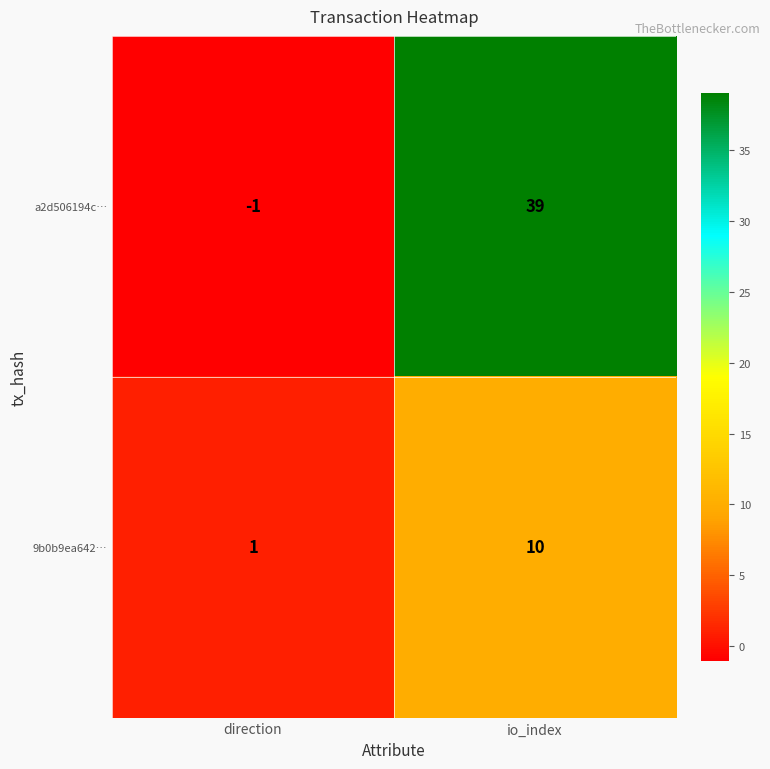

Count the number of categories in the chart.

2